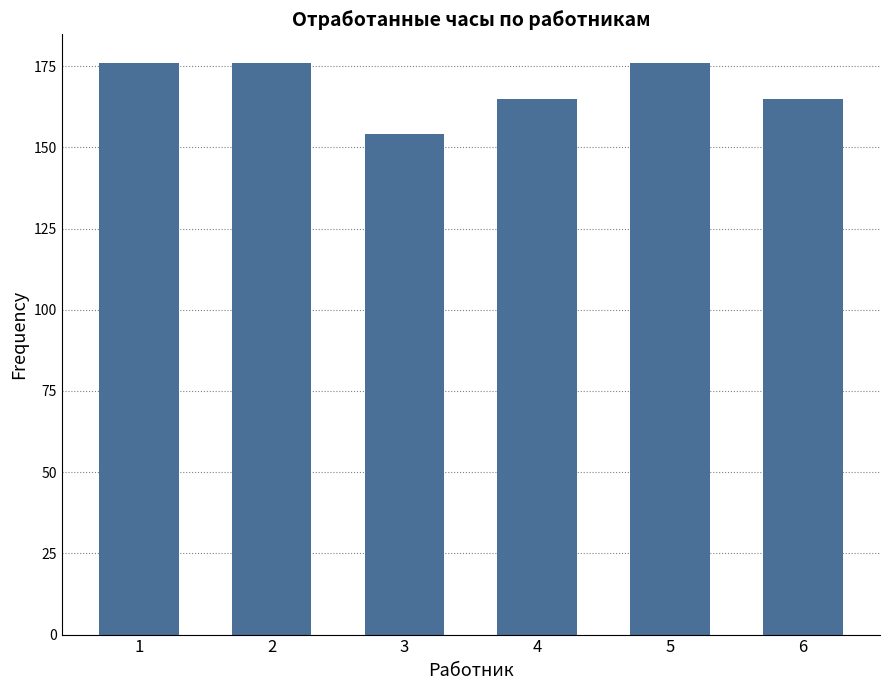

What is the change in value from 1 to 3?

-22